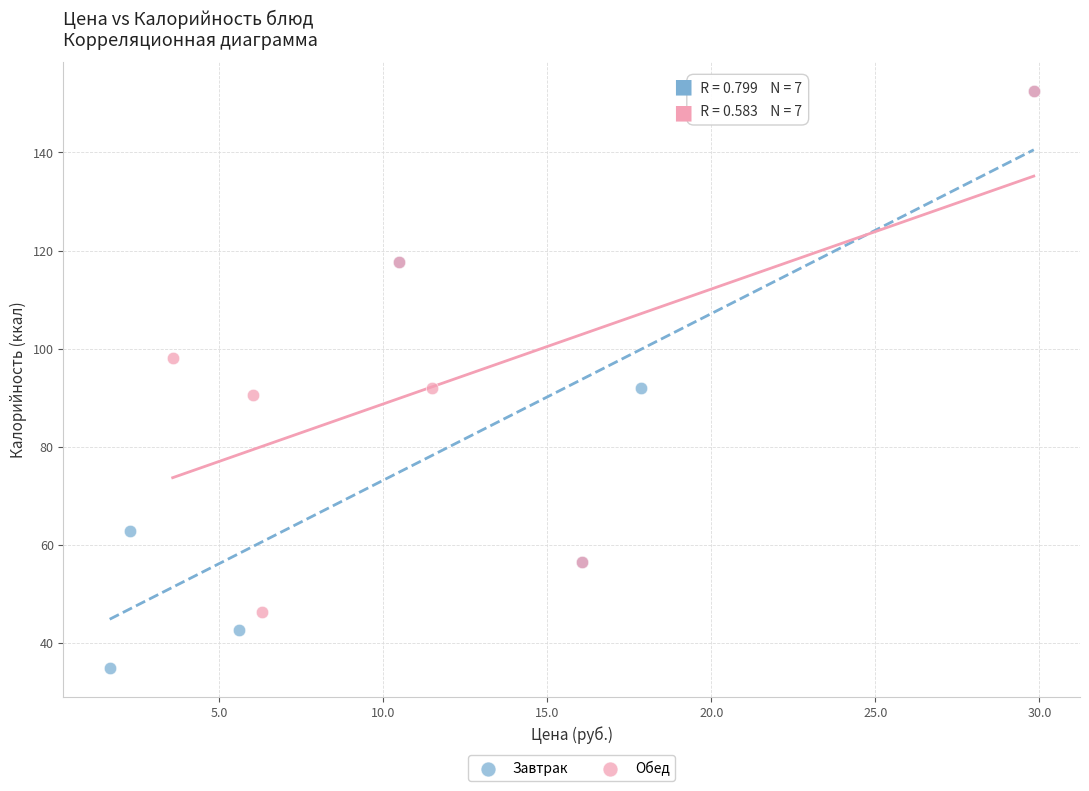

Which series has the largest Y range (max minus min)?

Завтрак